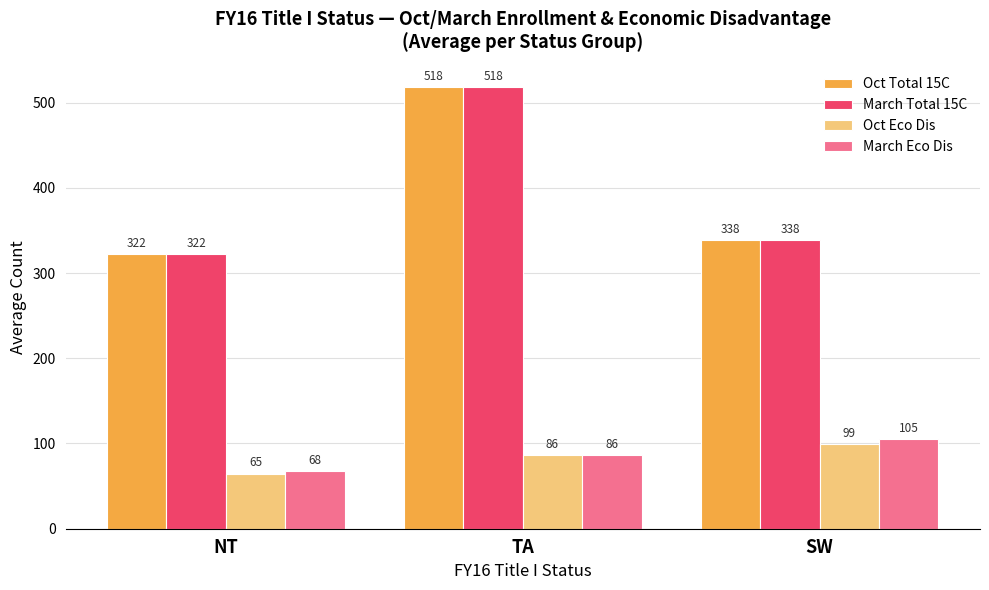

What are all the series names shown in the legend?

Oct Total 15C, March Total 15C, Oct Eco Dis, March Eco Dis